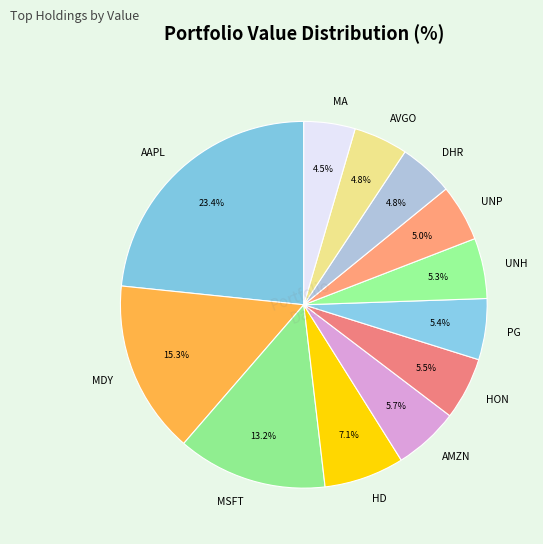

True or false: AMZN accounts for 6% of the total.

True